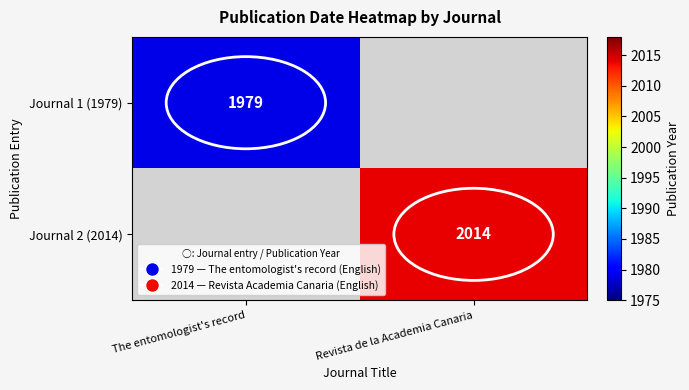

Is it true that Journal 2 (2014) equals 3205 at Revista de la Academia Canaria?

False